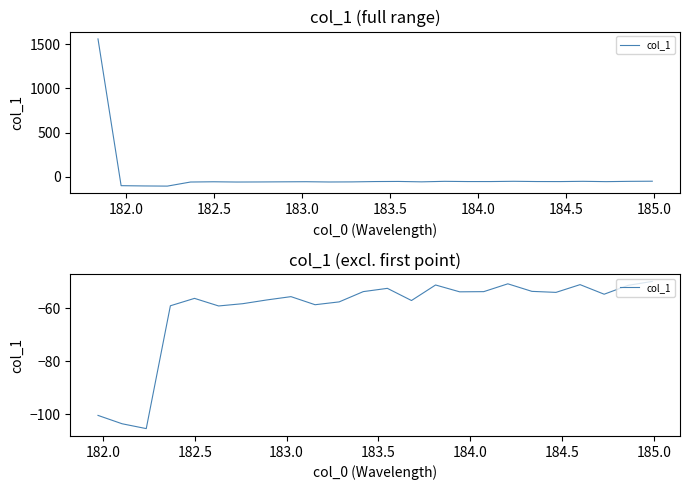

How many lines are shown in the chart?

1